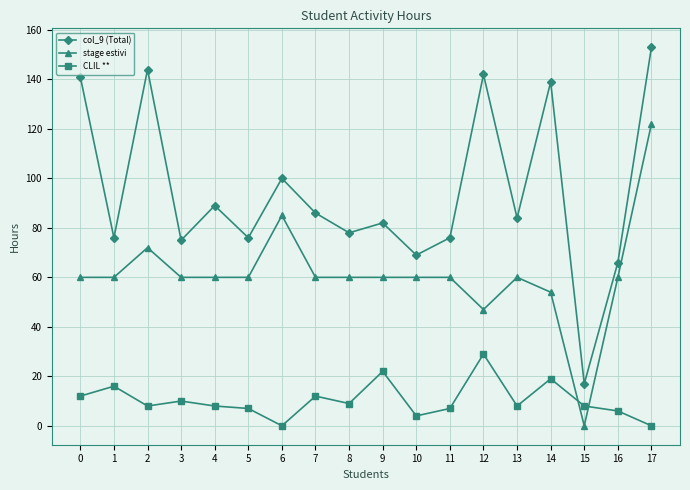

What are all the series names shown in the legend?

col_9 (Total), stage estivi, CLIL **